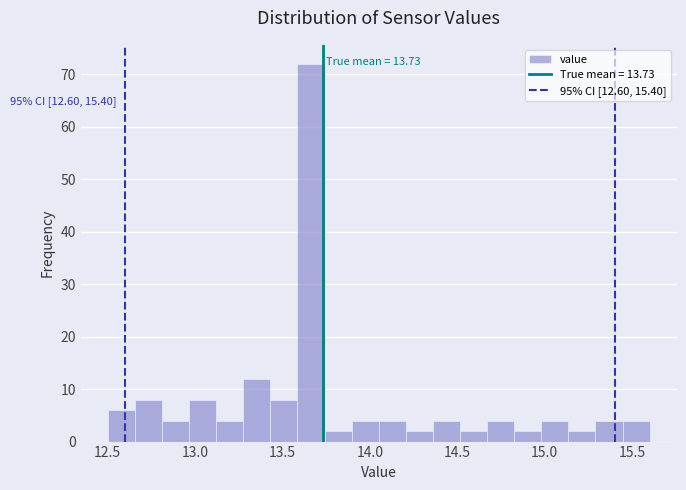

Around what value on the x-axis is the tallest bar? Give the approximate position of its centre, as read against the axis.

13.65